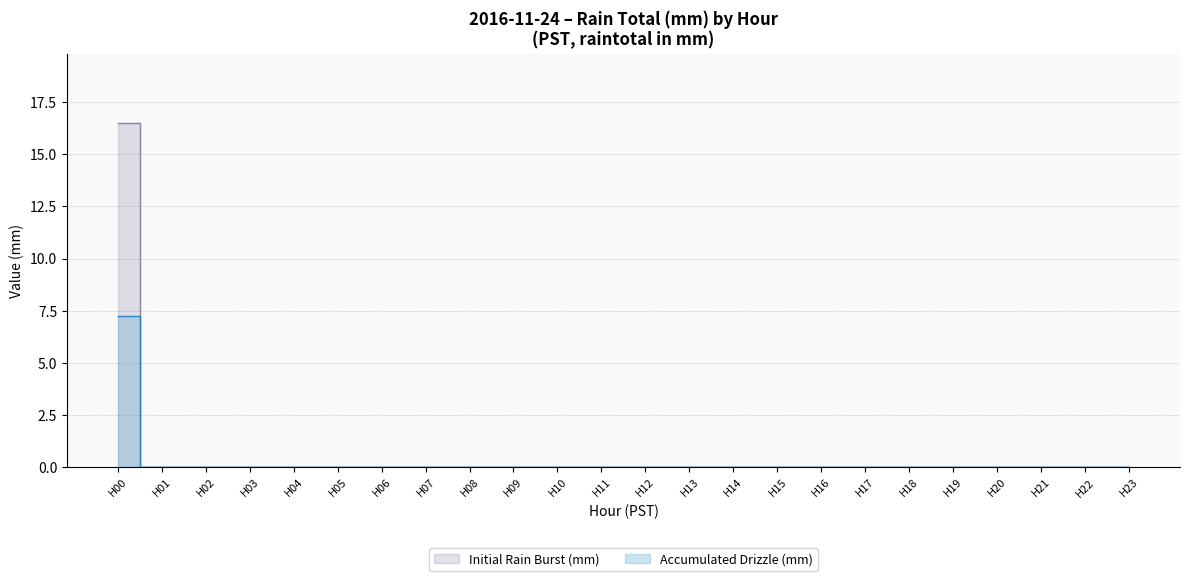

True or false: the data shows 0.0 at 13.

True